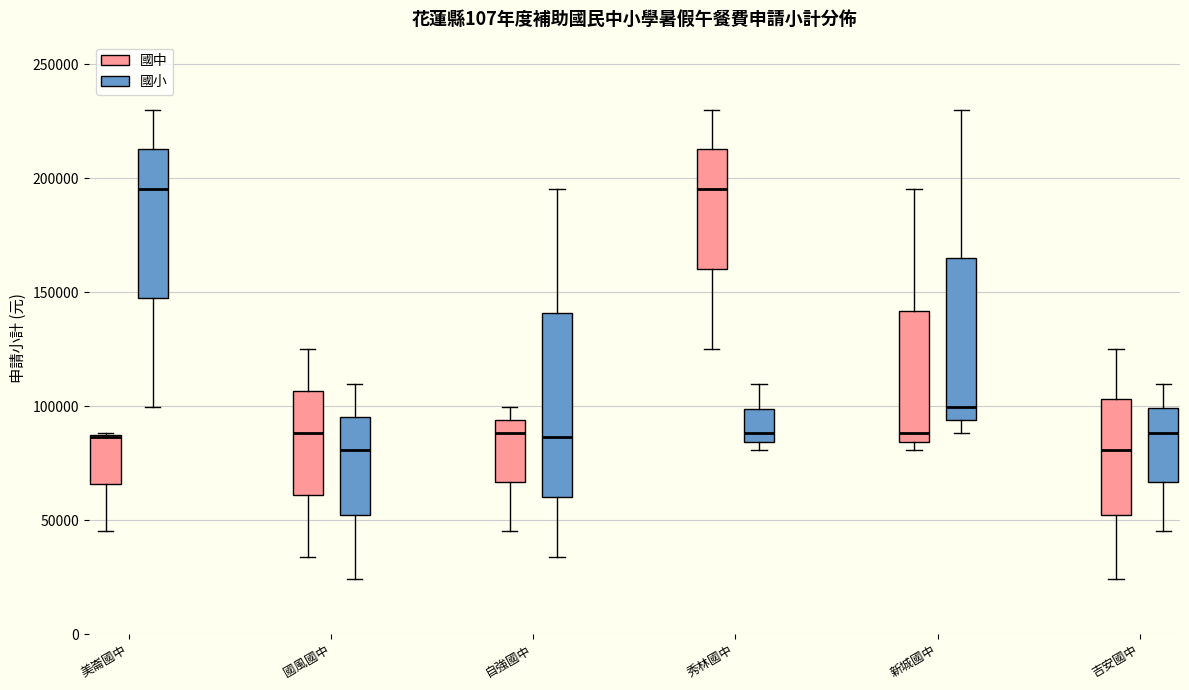

Which box is the tallest, from its lower edge to its upper edge?

自強國中 (國小)